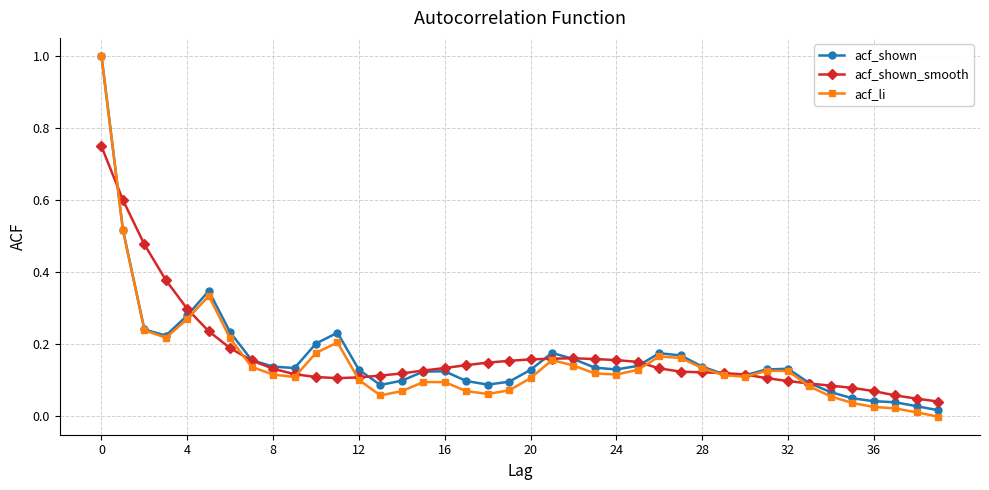

Which series has the widest spread of values?

acf_li